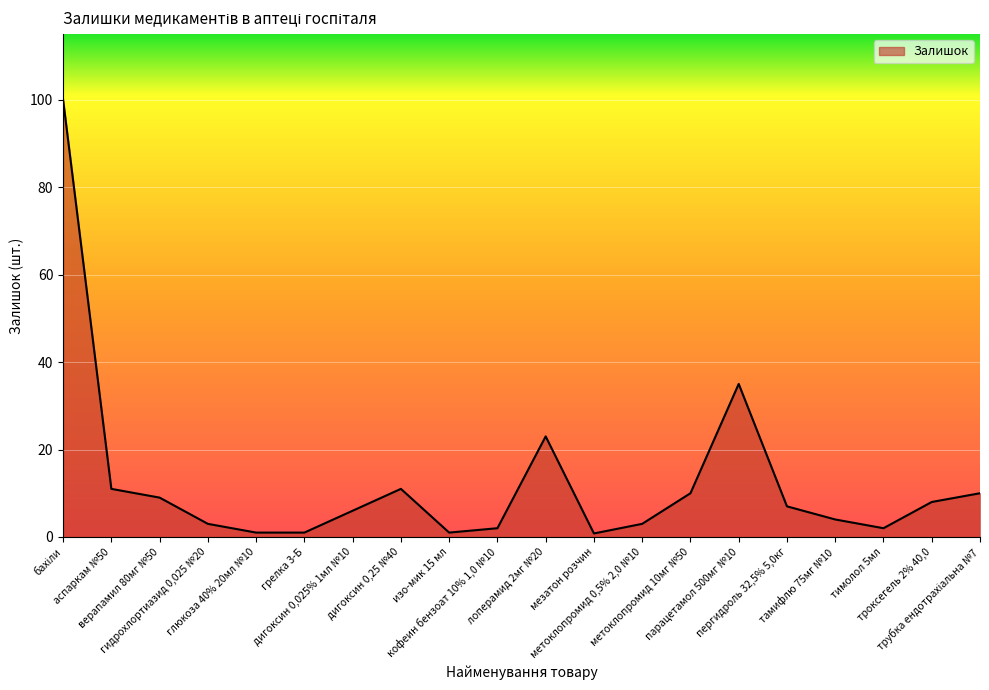

What is the ratio of the value at глюкоза 40% 20мл №10 to the value at кофеин бензоат 10% 1,0 №10?

0.5